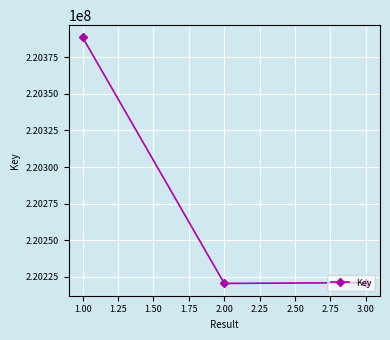

Is this an area chart (filled region under the line)?

No